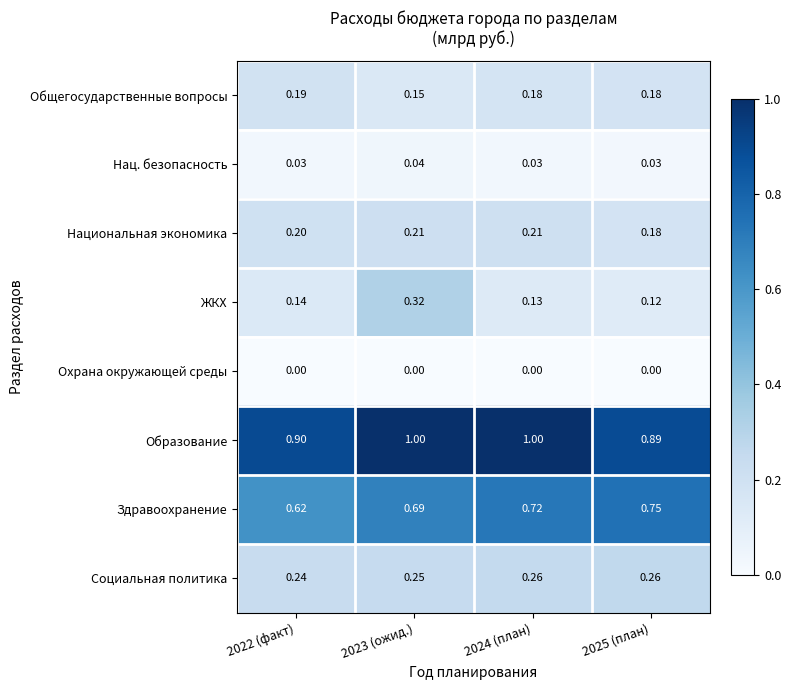

Which series has the widest spread of values?

ЖКХ